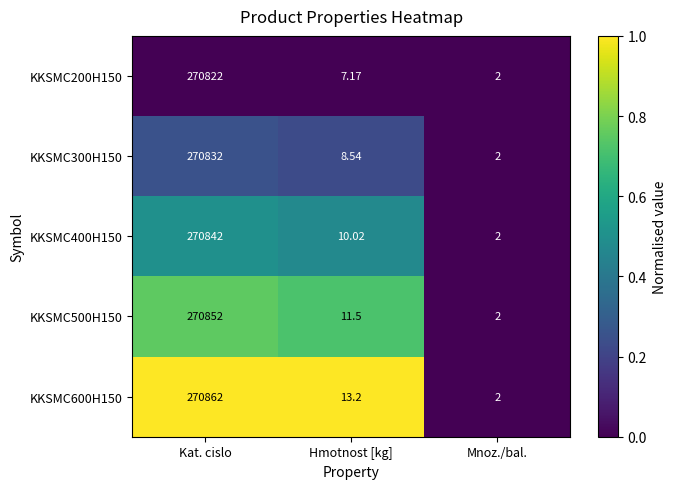

Which category has the highest value across all series?

Kat. cislo